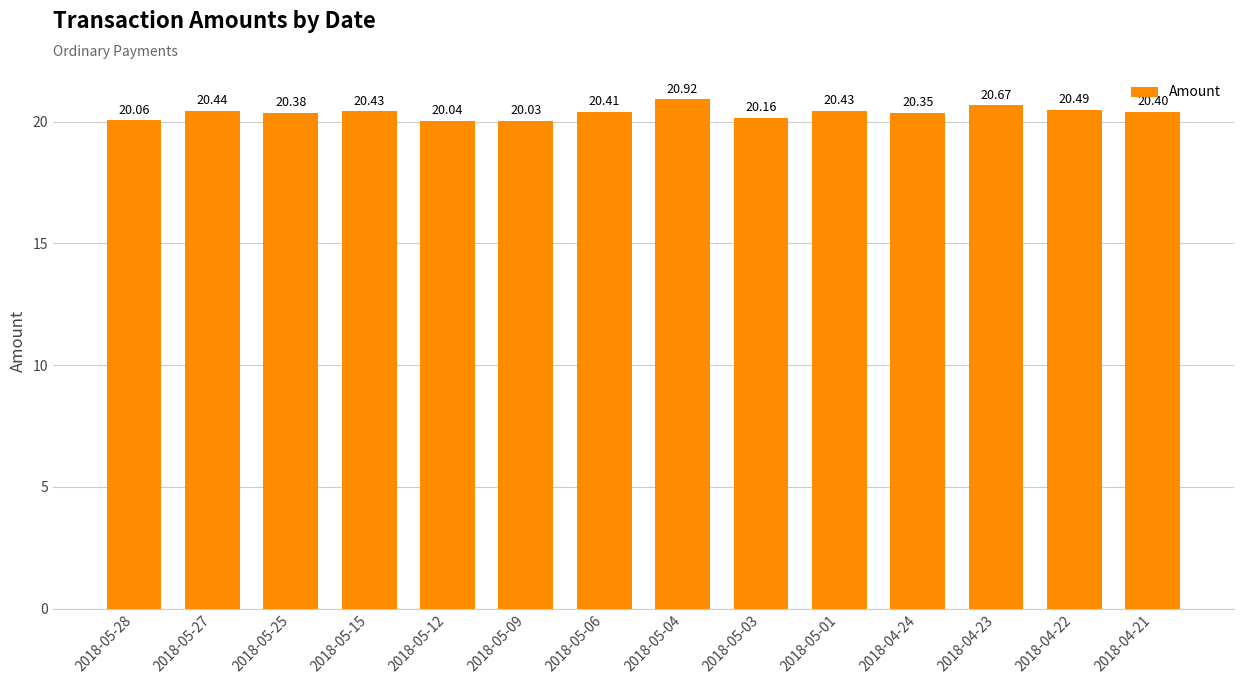

What is the sum of the values at 2018-04-22 and 2018-05-04?

41.4